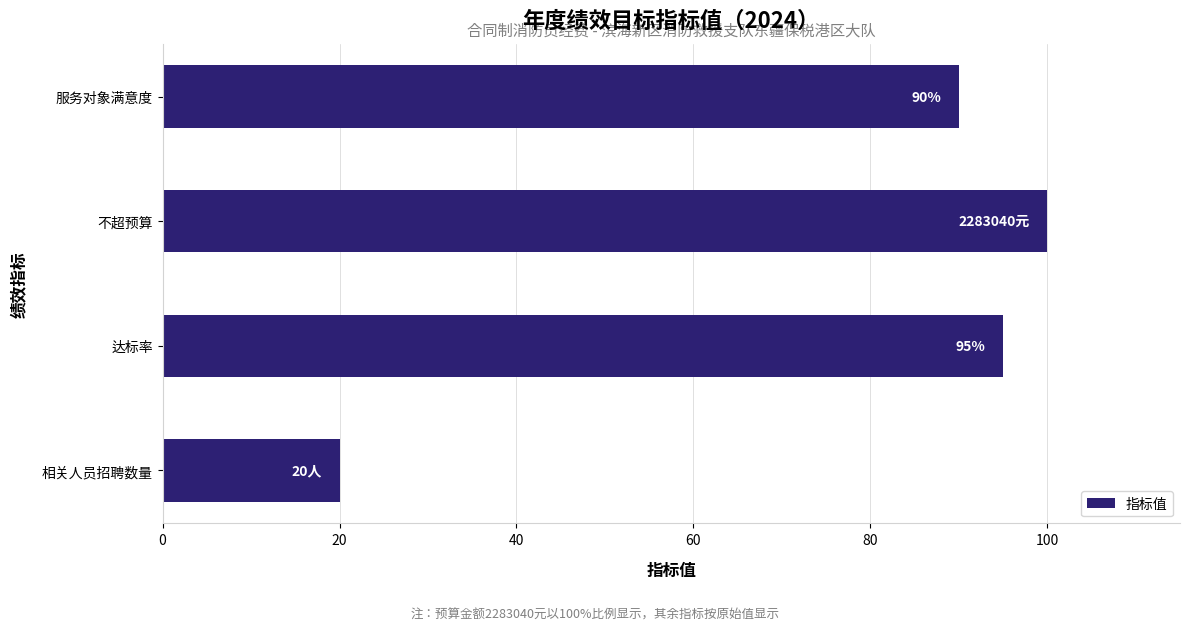

Rank the categories by value from highest to lowest.

不超预算, 达标率, 服务对象满意度, 相关人员招聘数量